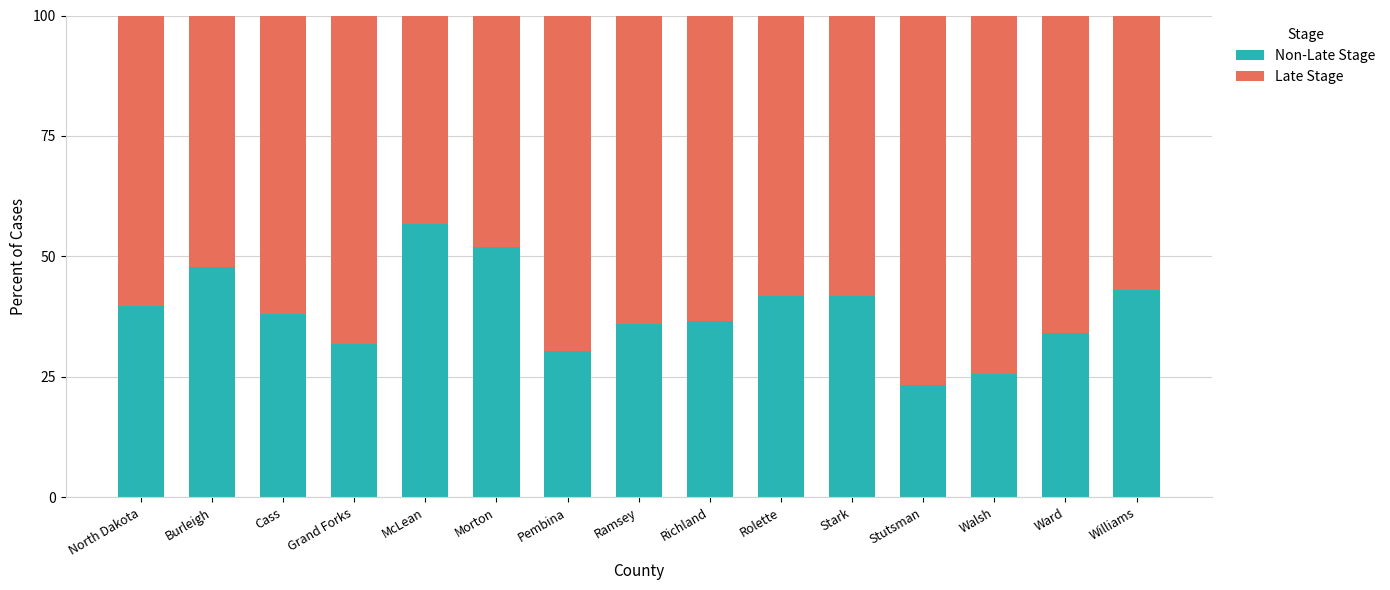

What is the total value across all series at Morton?

100.0